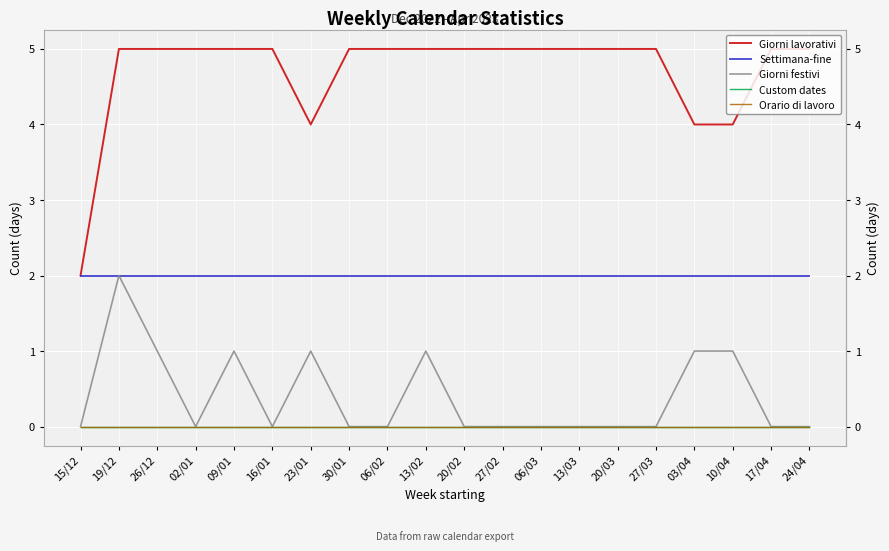

Is it true that Giorni lavorativi equals 5 at 06/02?

True